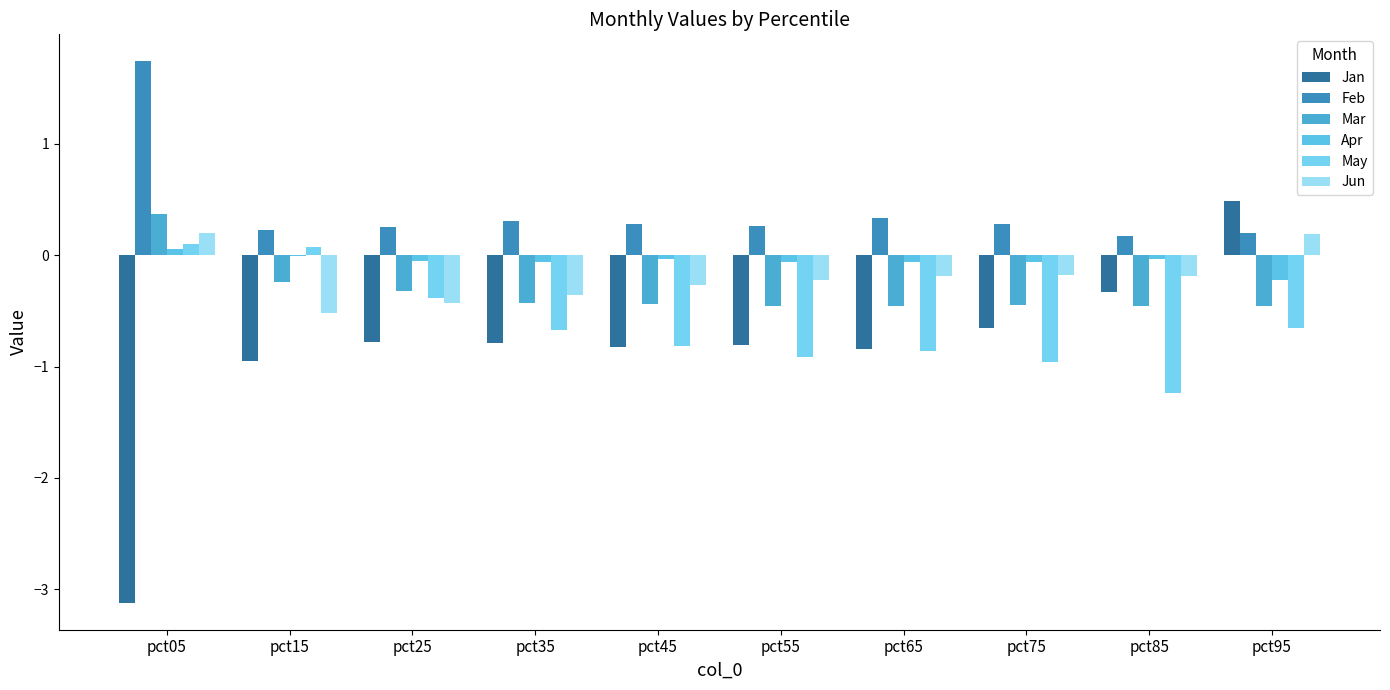

Is it true that Apr equals -0.1 at pct65?

True